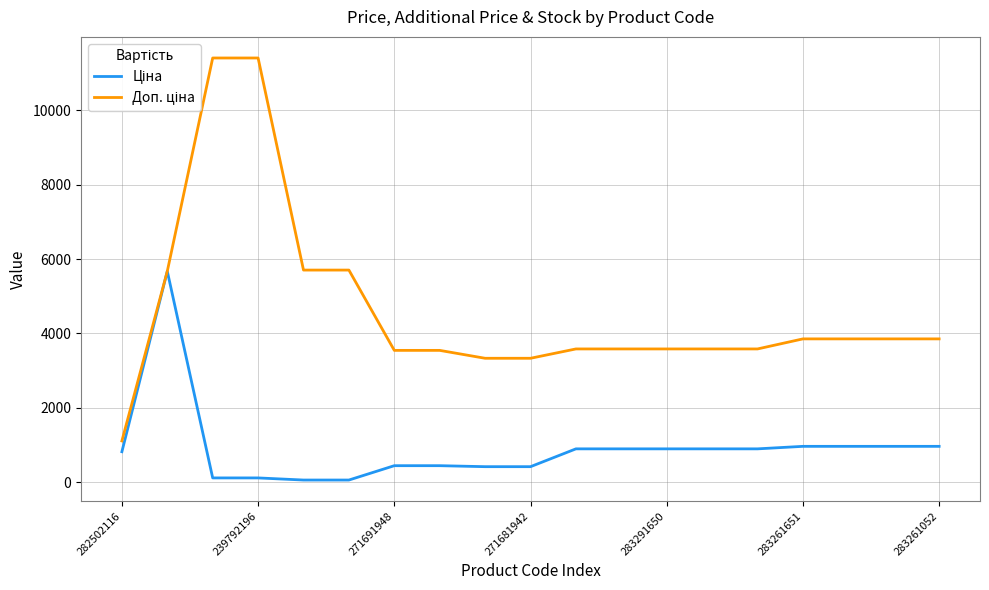

What is the greatest value displayed?

11410.0